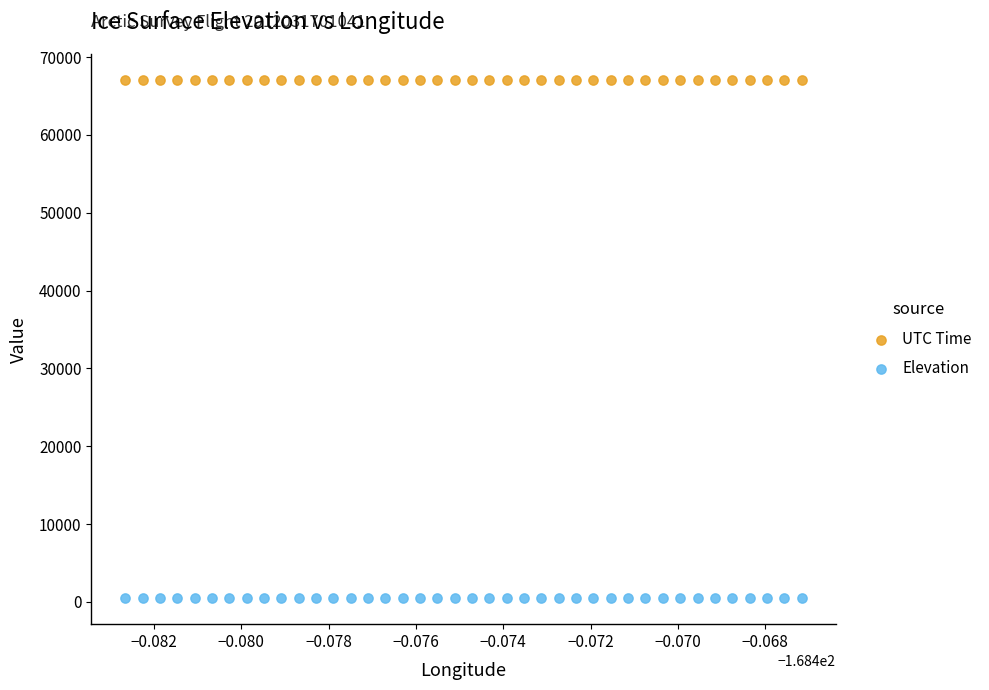

Which series reaches the minimum Y coordinate?

Elevation